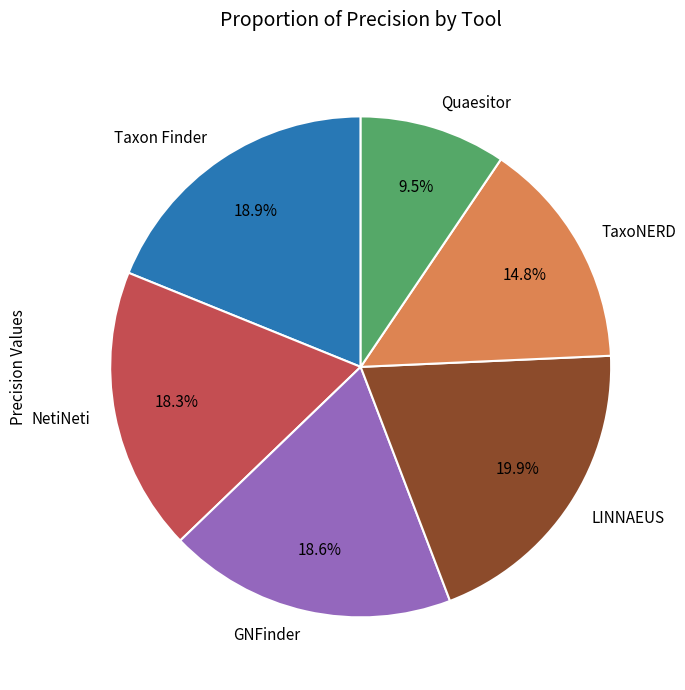

What percentage do NetiNeti and LINNAEUS together represent?

38.2%